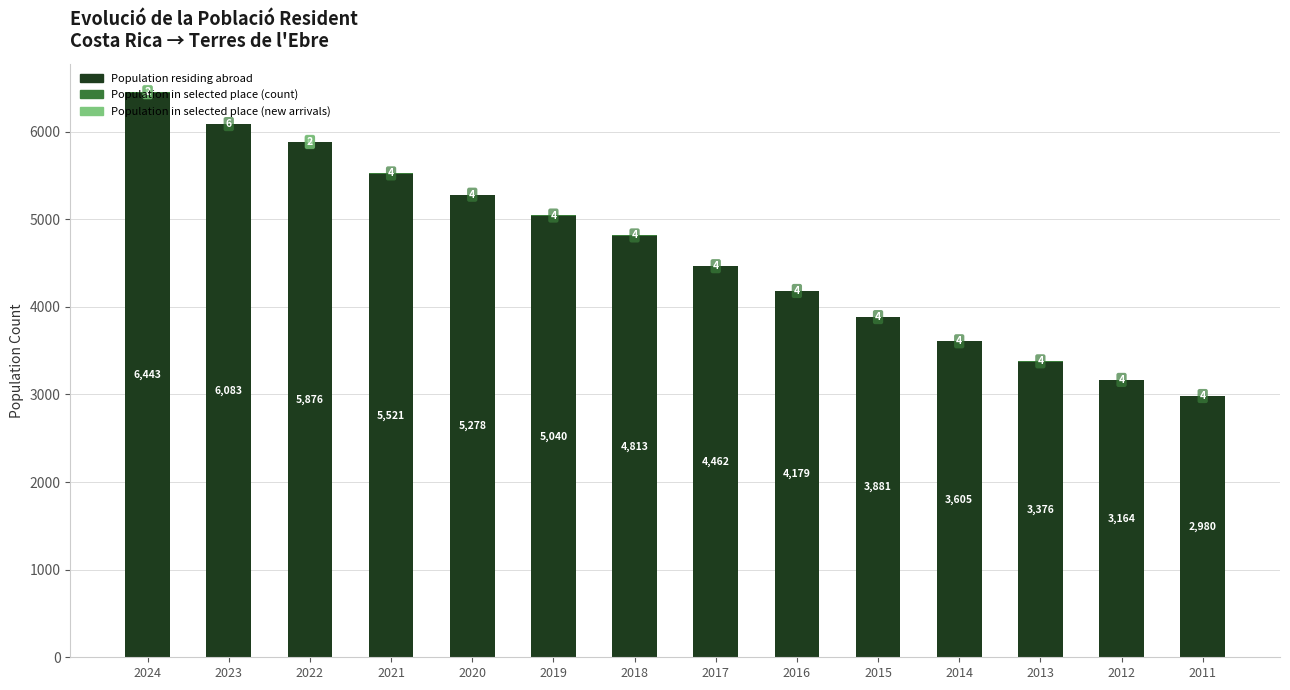

What is the sum of all Population residing abroad values?

64701